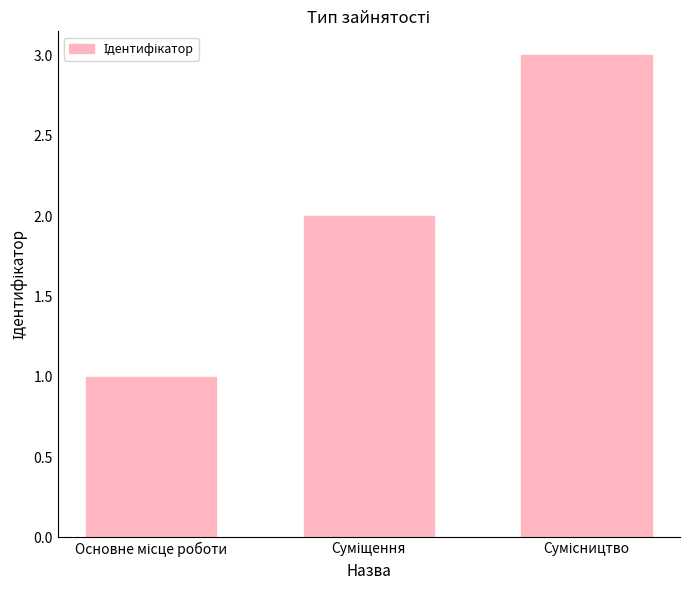

What is the greatest value displayed?

3